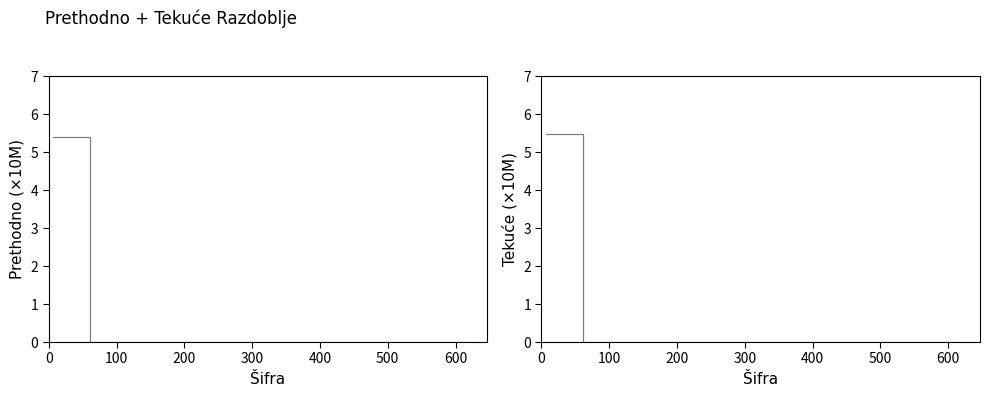

At 100, list the series in order from largest to smallest.

Ostvareno prethodno, Ostvareno tekuće